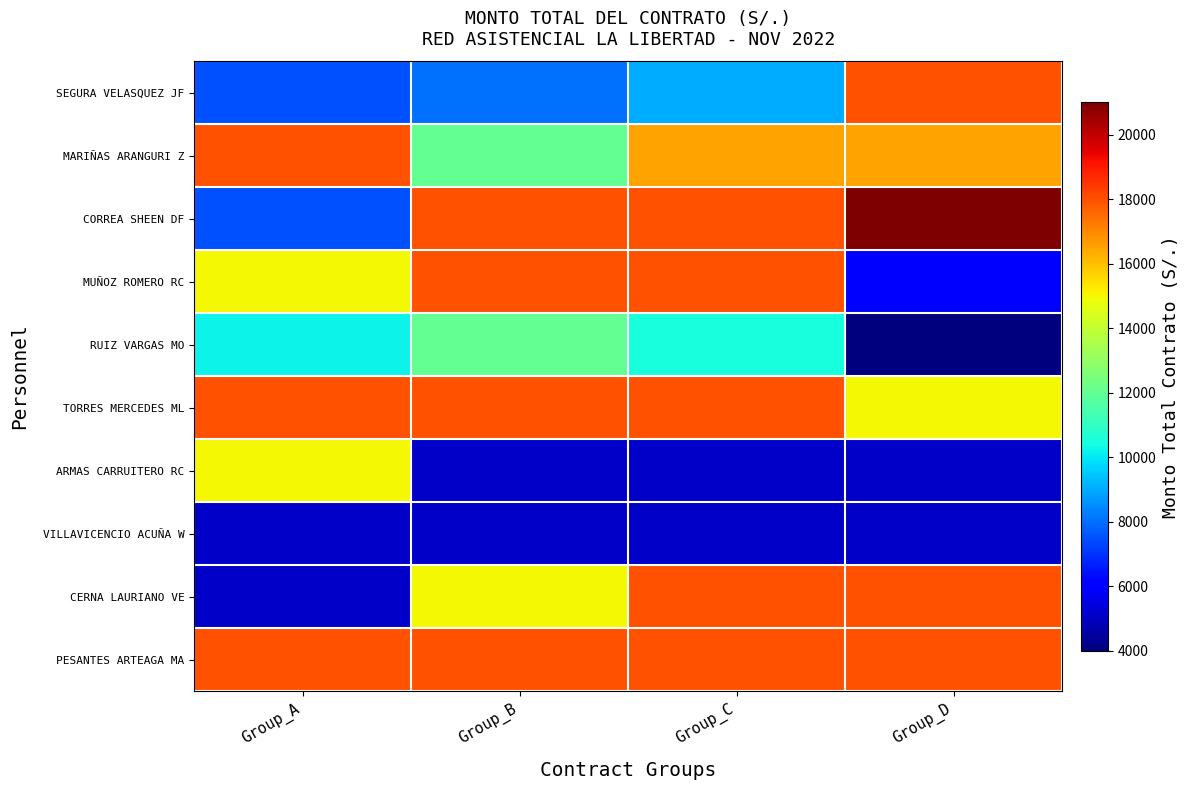

At which category does the chart reach its minimum across all series?

Group_D